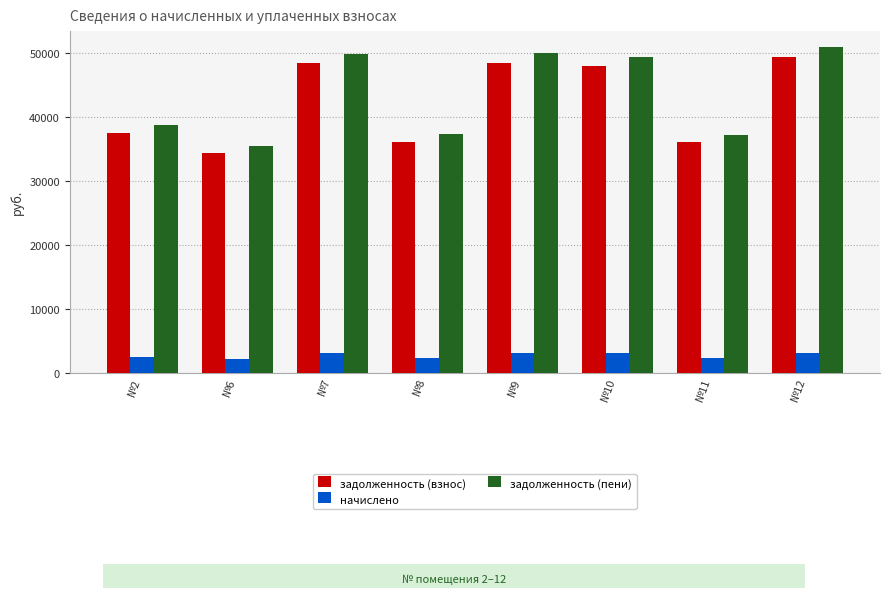

Rank the series by their maximum value, from highest to lowest.

задолженность (пени), задолженность (взнос), начислено